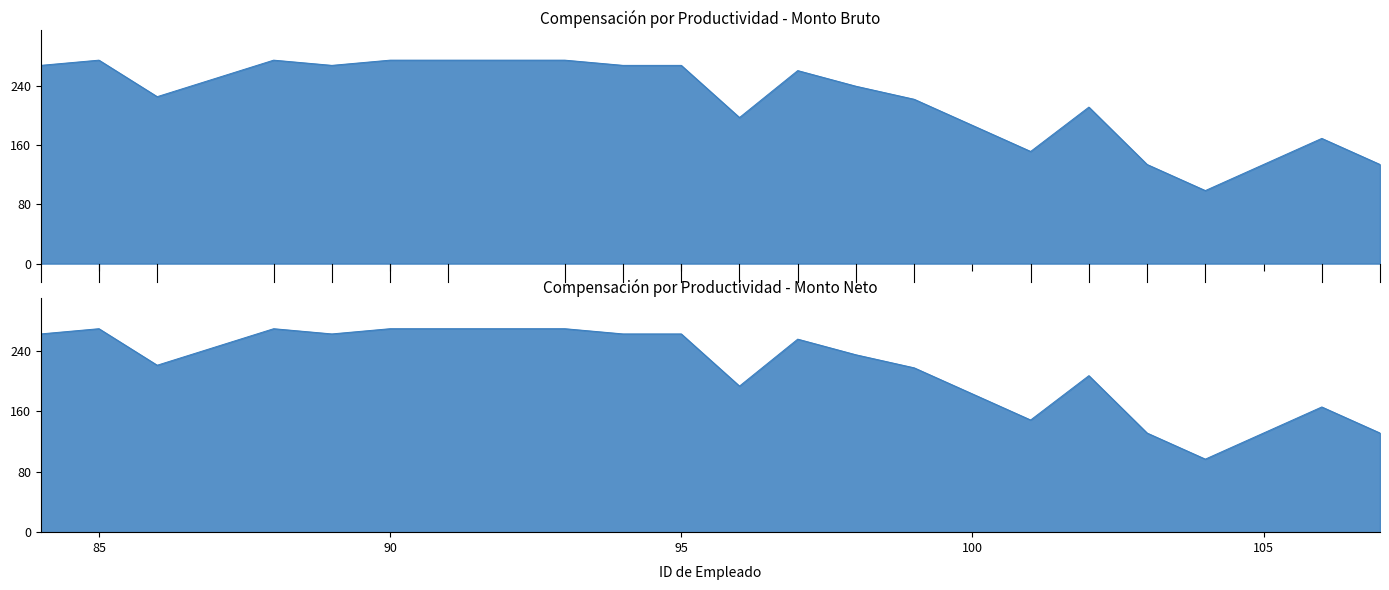

At which category does the chart reach its minimum across all series?

104